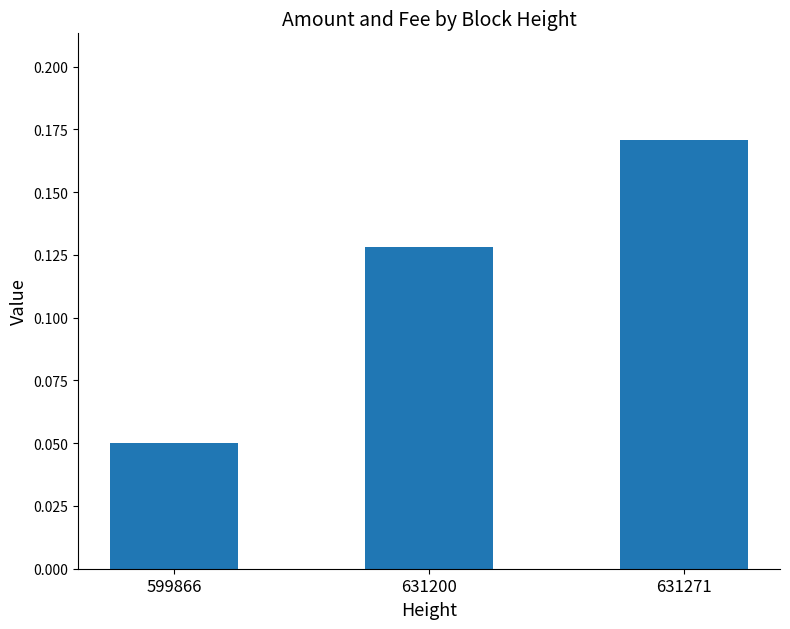

Rank the categories by value from lowest to highest.

599866, 631200, 631271